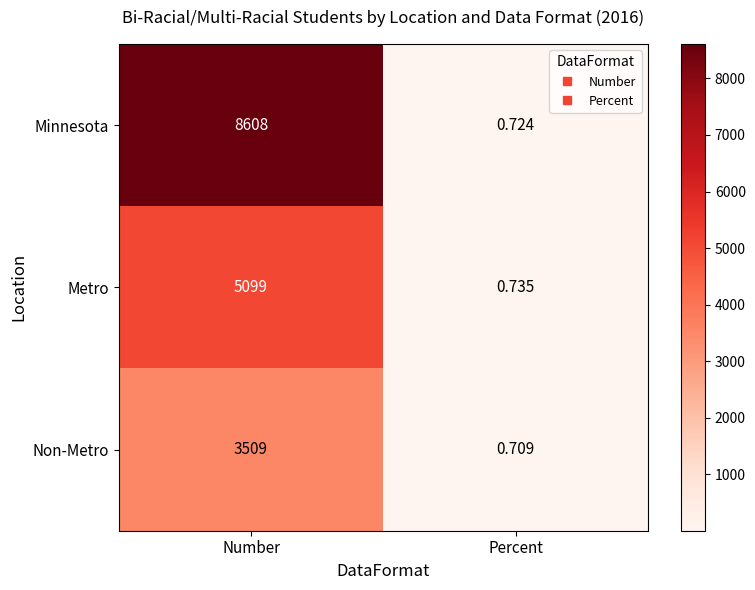

List the series in order of their peak value, lowest first.

Non-Metro, Metro, Minnesota